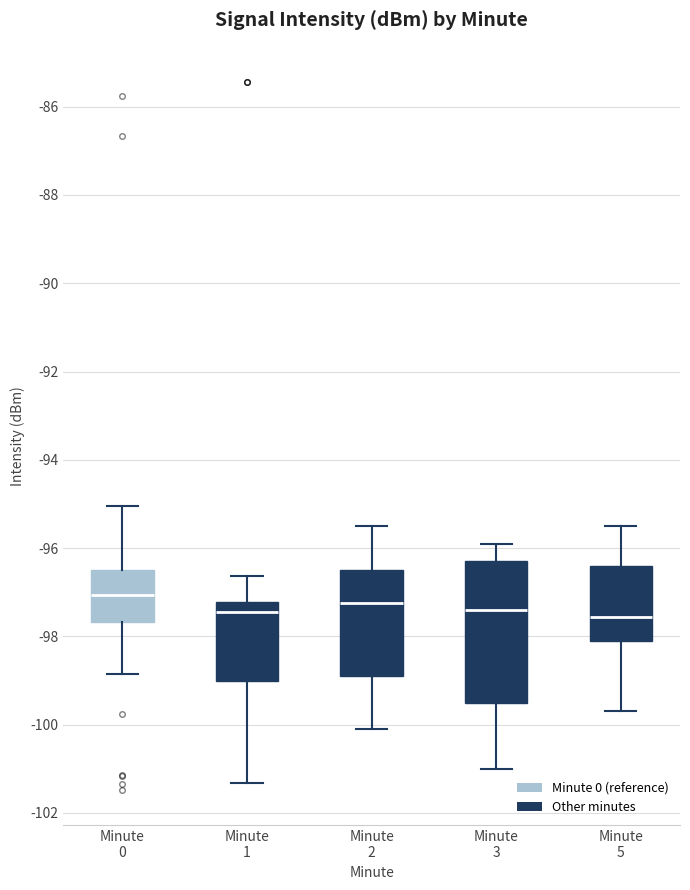

Reading left to right, read every box against the y-axis: the position of its median line, the range the box covers, and the ends of its whiskers. The values are not printed on the chart, so give them approximately, as read against the axis.

Minute 0: median -97.0, box -97.6 to -96.4, whiskers -98.8 to -95.0
Minute 1: median -97.4, box -99.0 to -97.2, whiskers -101.4 to -96.6
Minute 2: median -97.2, box -98.8 to -96.4, whiskers -100.0 to -95.4
Minute 3: median -97.4, box -99.4 to -96.2, whiskers -101.0 to -95.8
Minute 5: median -97.6, box -98.0 to -96.4, whiskers -99.6 to -95.4